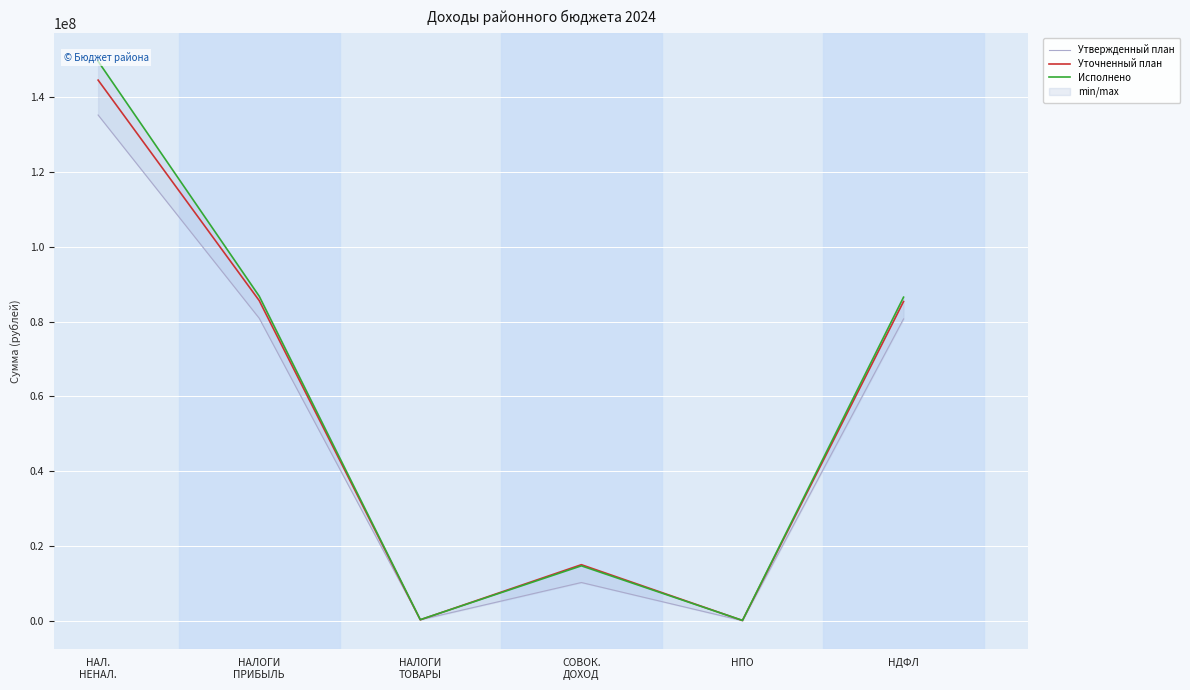

What are all the series names shown in the legend?

Утвержденный план, Уточненный план, Исполнено